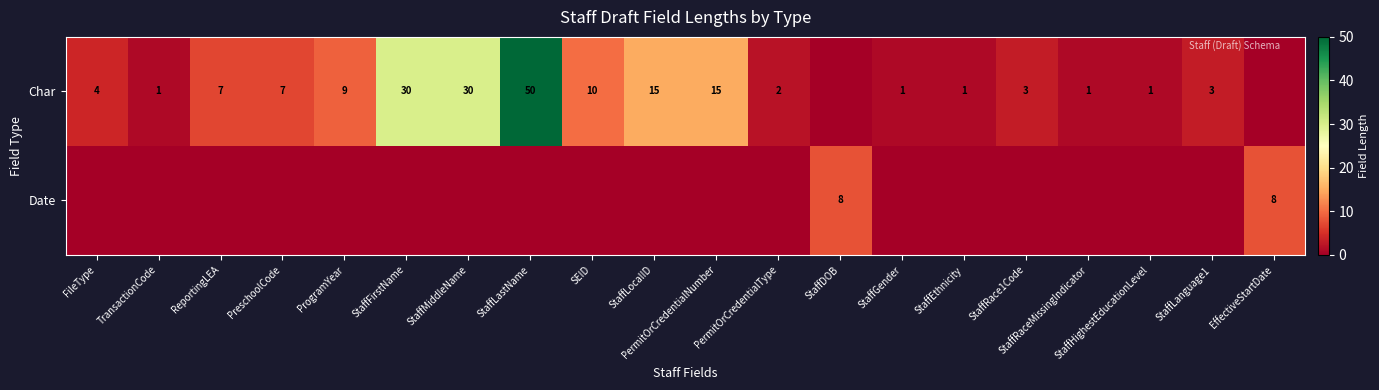

True or false: Char has a value of 1 at StaffRace1Code.

False